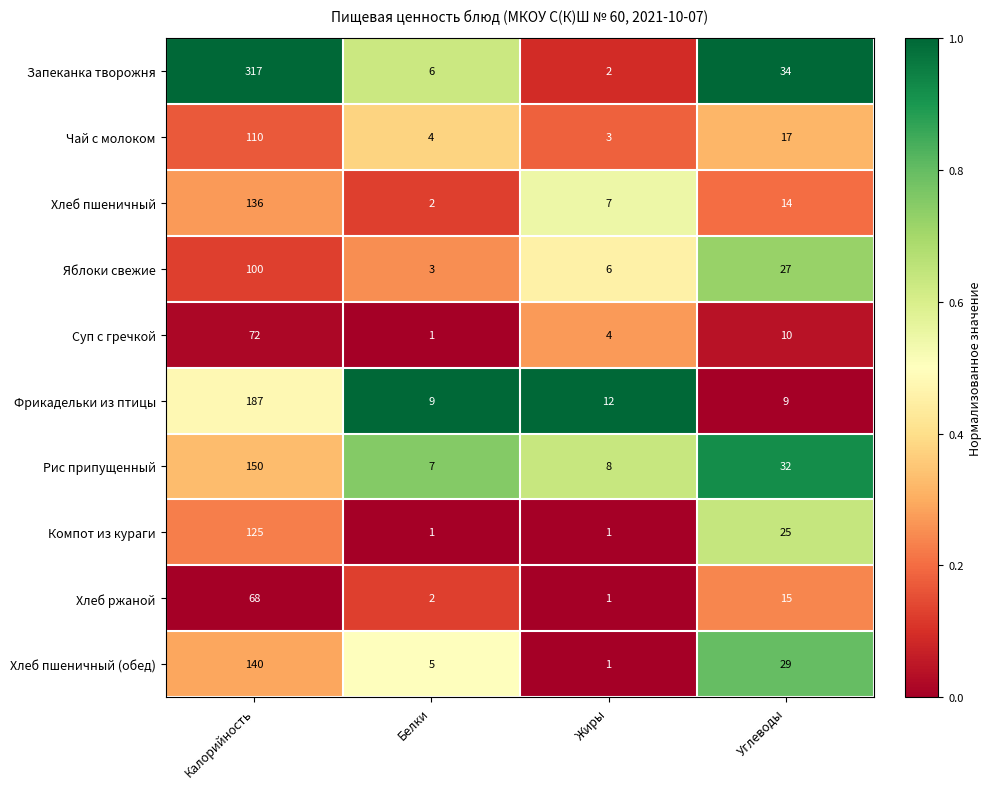

What is the spread (max minus min) of values at Калорийность?

249